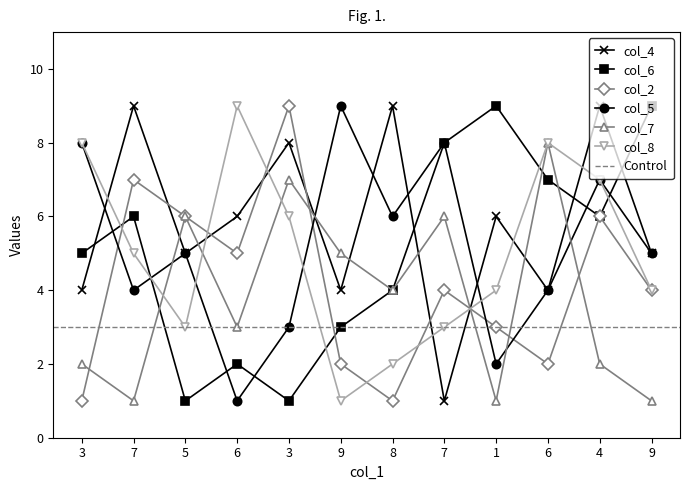

At 3, list the series in order from largest to smallest.

col_5, col_8, col_6, col_4, col_7, col_2